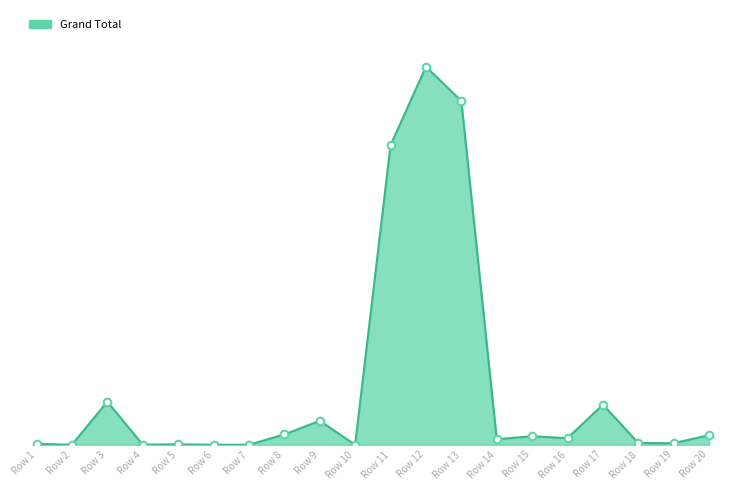

Between Row 16 and Row 2, which is larger?

Row 16